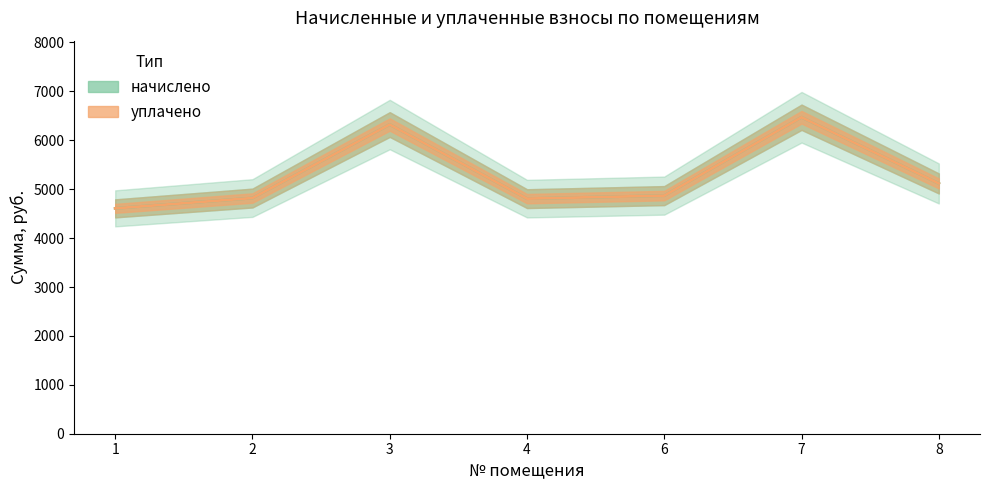

Count the number of data series in this chart.

2